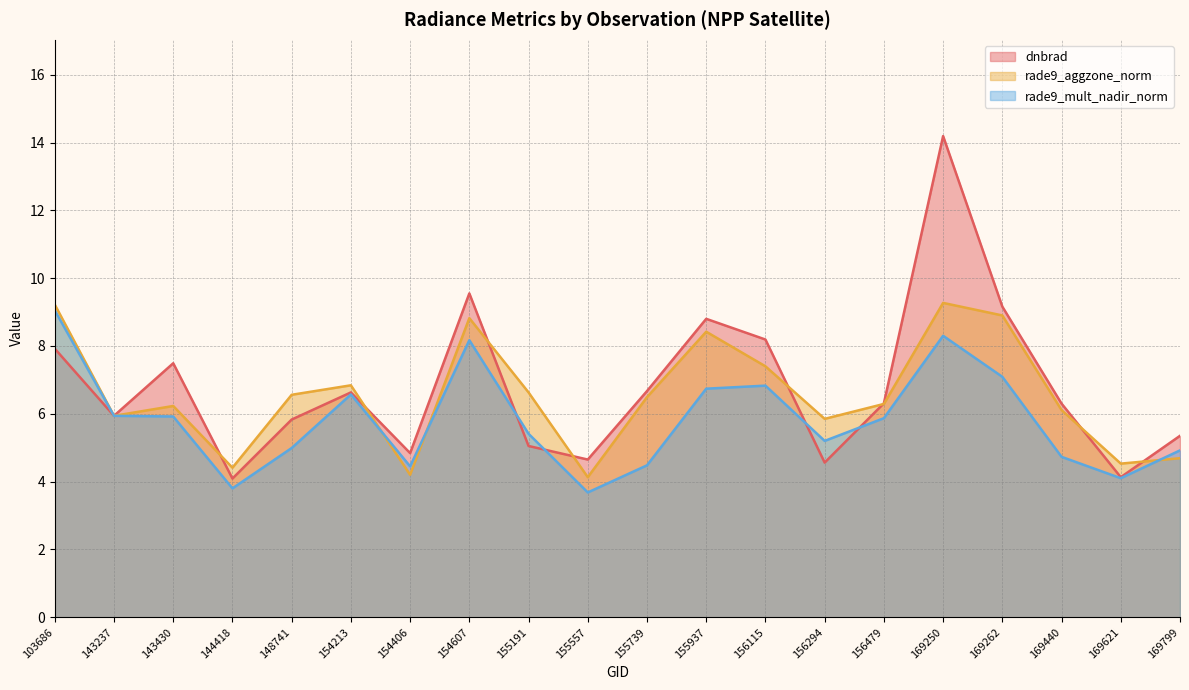

How many distinct data groups are displayed?

3